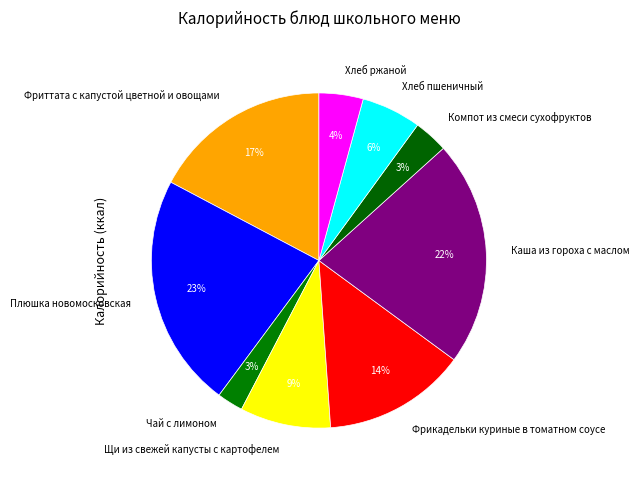

Does any single category account for the majority?

No